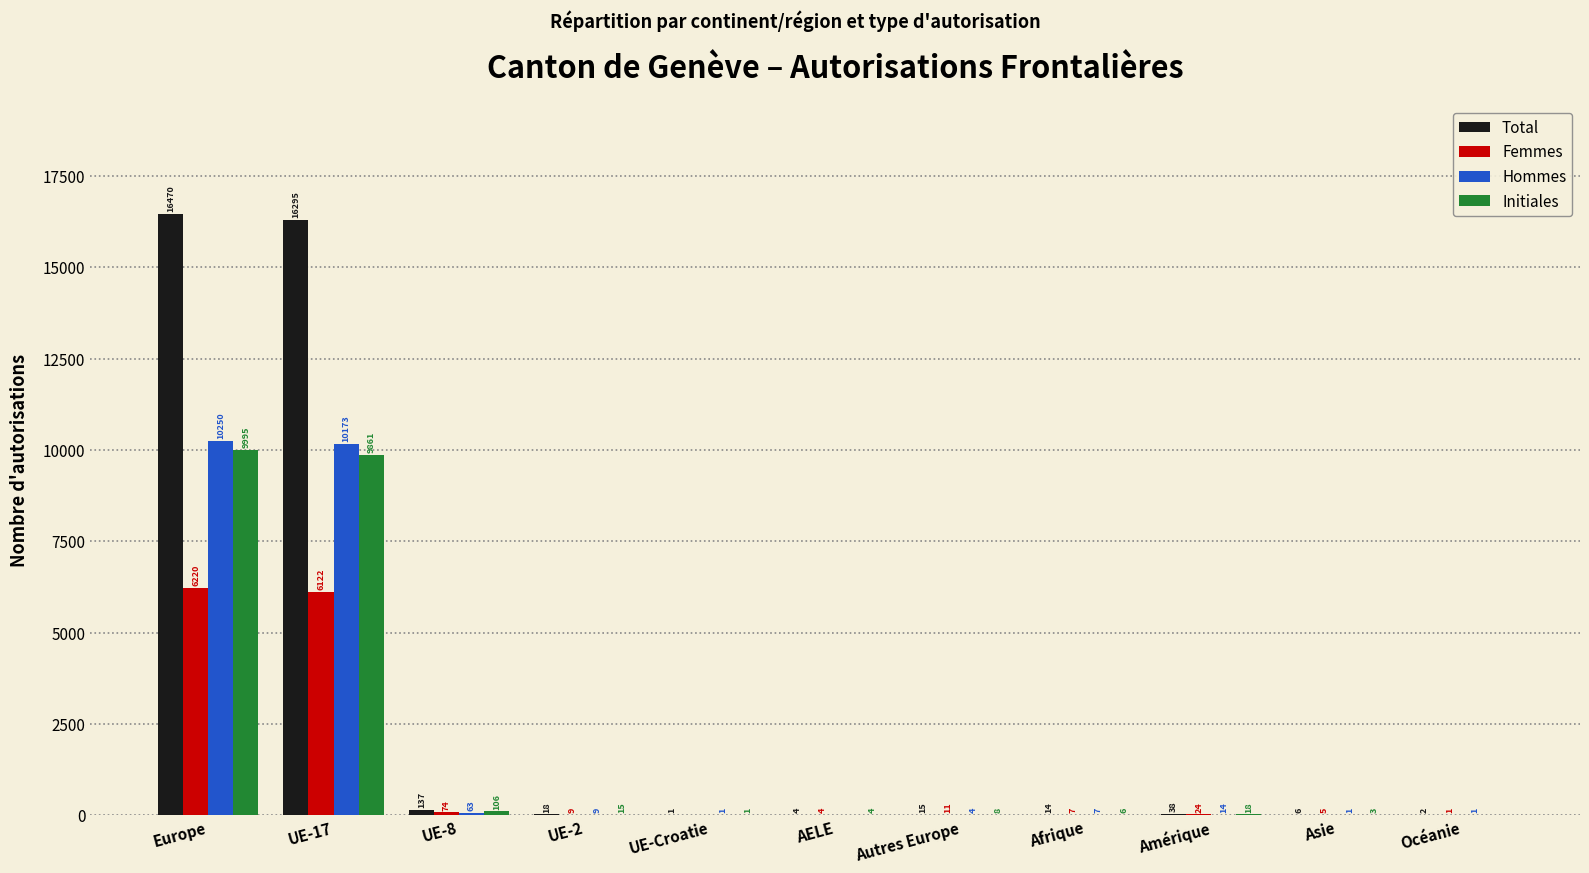

Is the value of Hommes at Europe greater than the value of Initiales at Autres Europe?

Yes